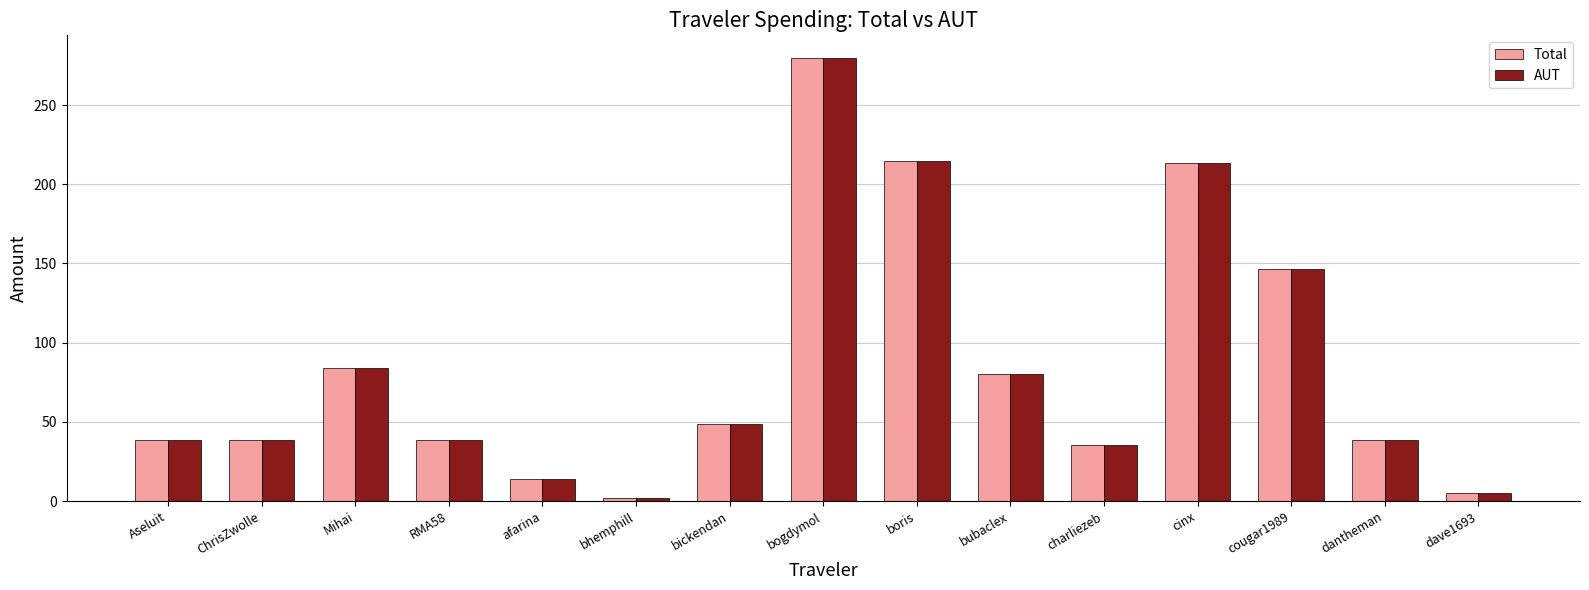

Is it true that AUT equals 381.8 at boris?

False